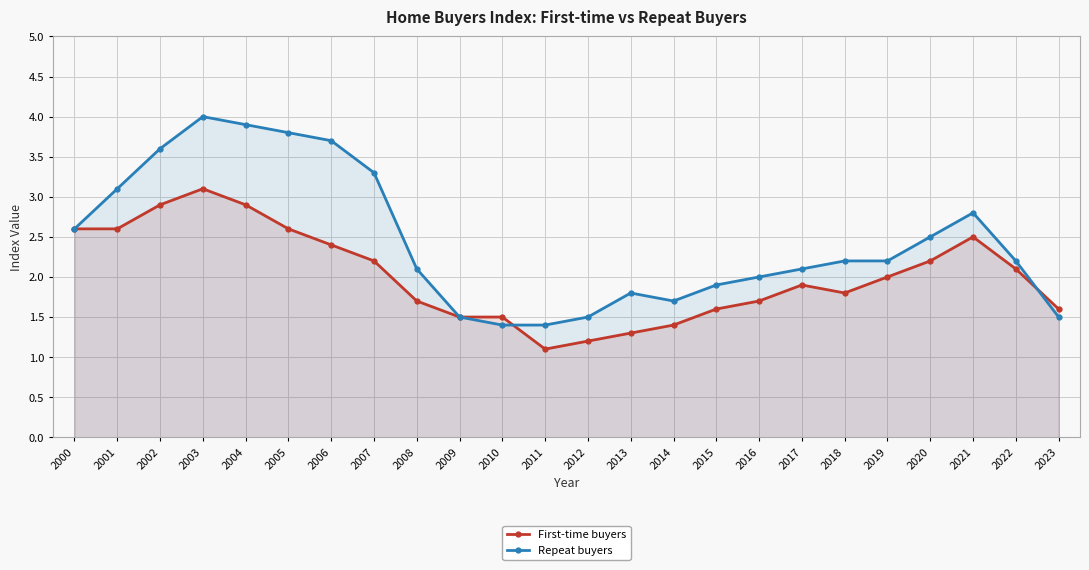

At which category does First-time buyers reach its first local valley?

2011